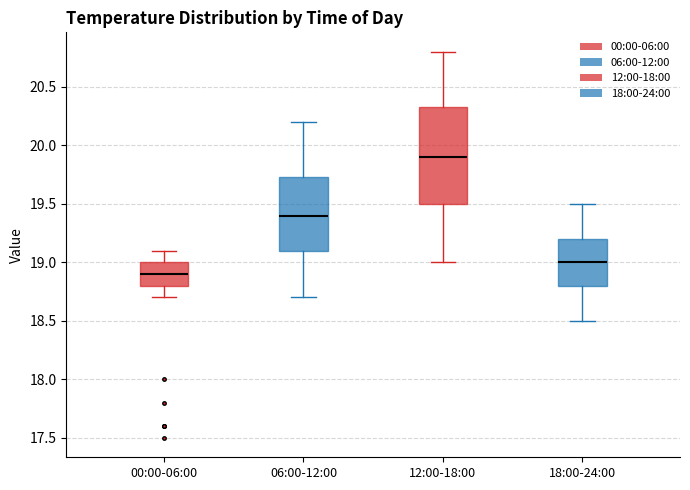

Which box has the highest median line?

12:00-18:00